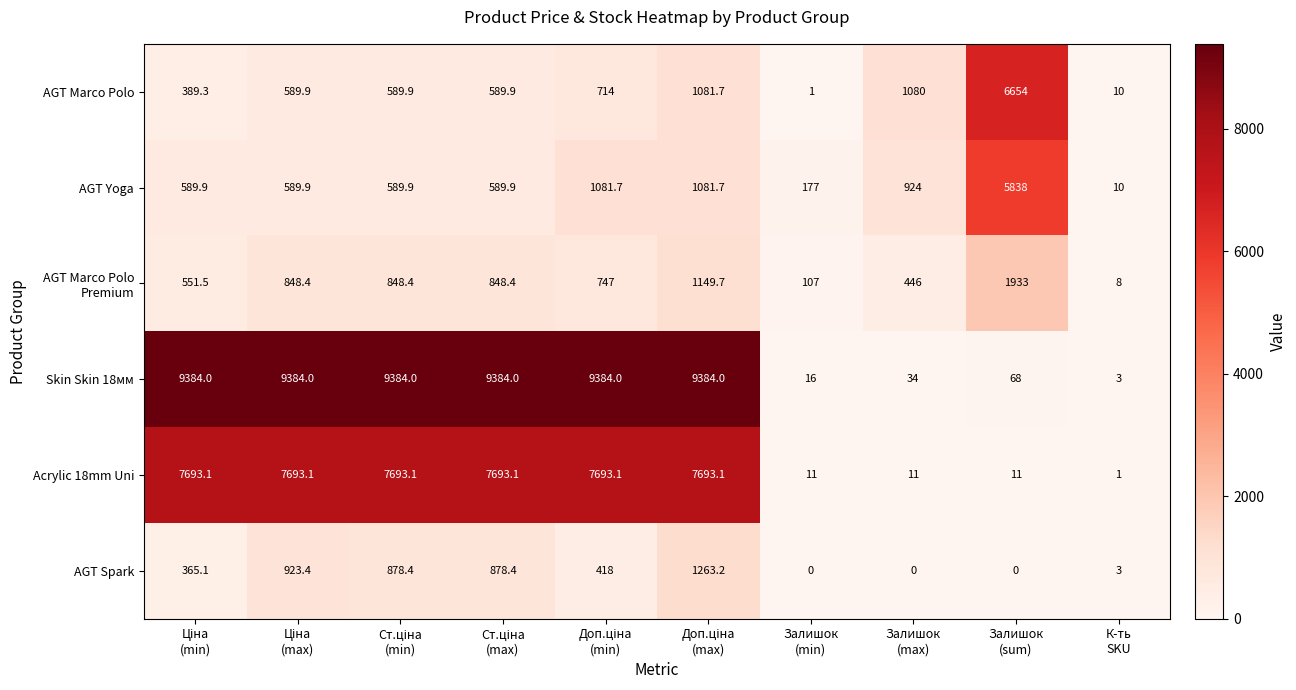

Which series has the widest spread of values?

Skin Skin 18мм